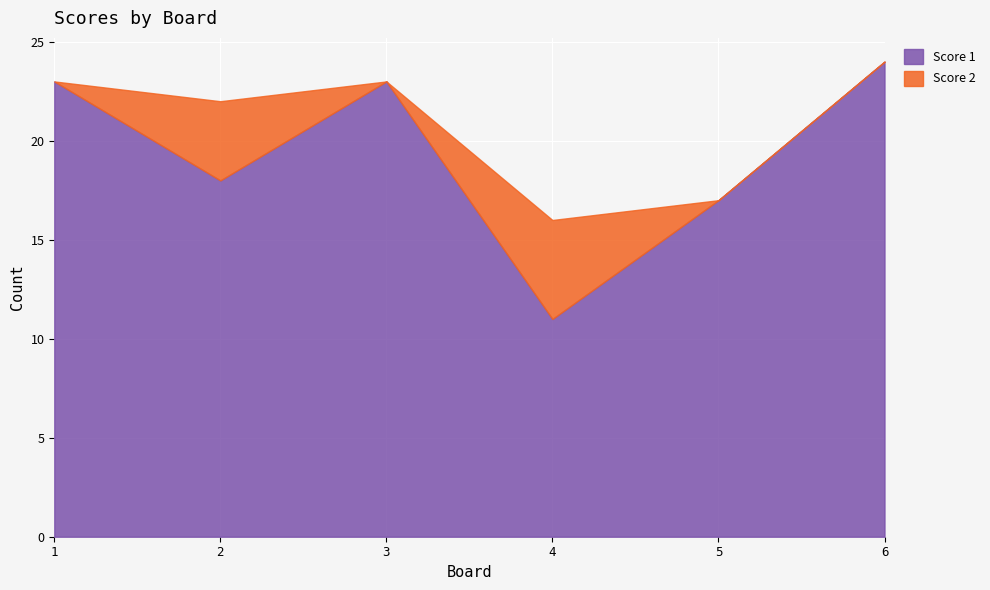

Is the value of Score 2 at 4 greater than the value of Score 1 at 3?

No